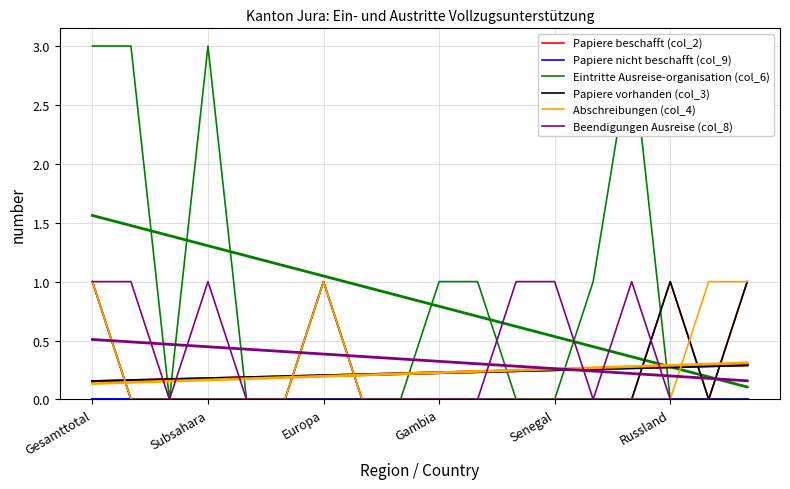

How many data points in Eintritte Ausreise-organisation (col_6) are above 0?

7